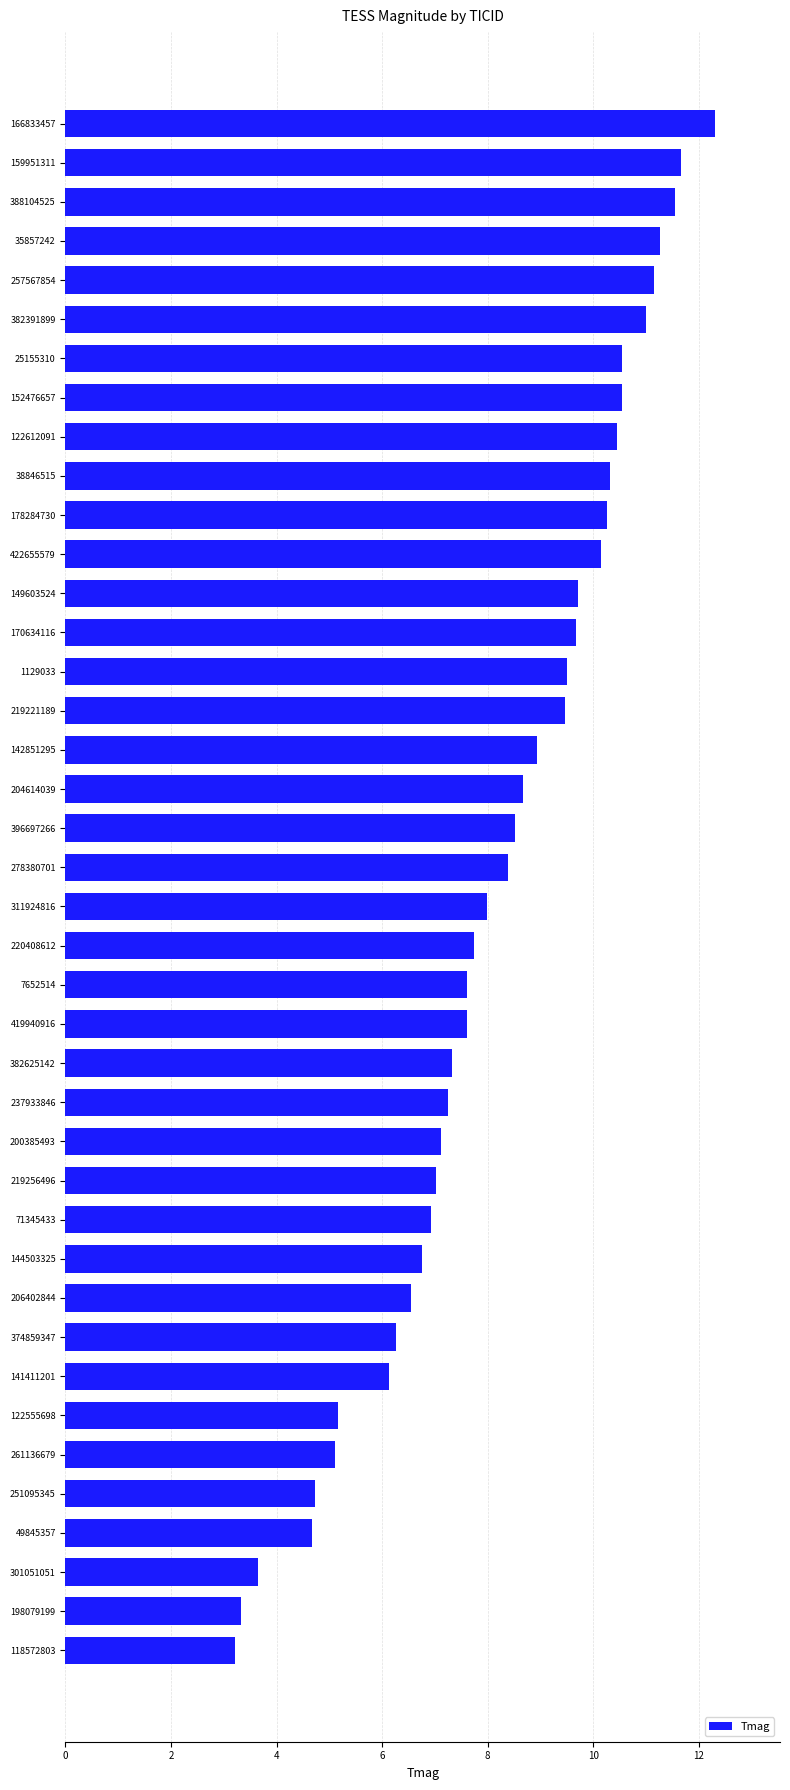

Read the value at 141411201.

6.1